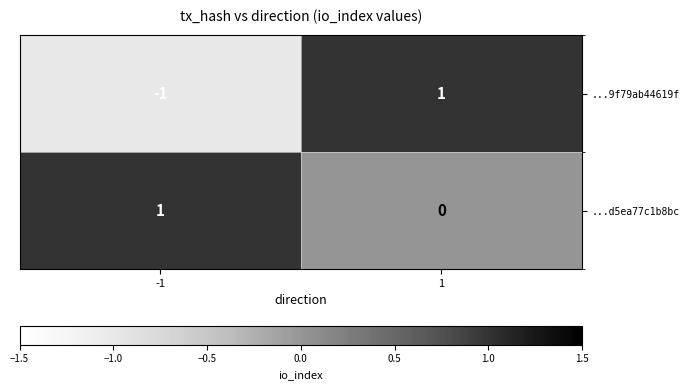

Which series changed the most between -1 and 1?

...9f79ab44619f